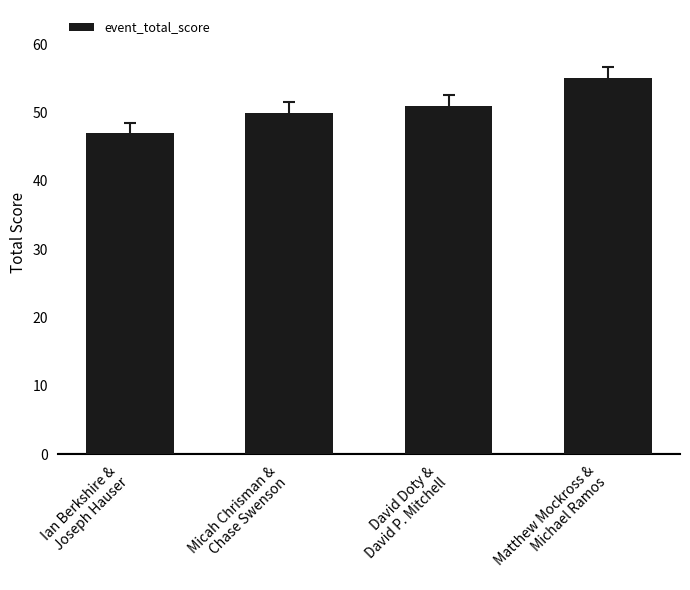

Reading left to right, transcribe all the data shown in this chart.

47	50	51	55